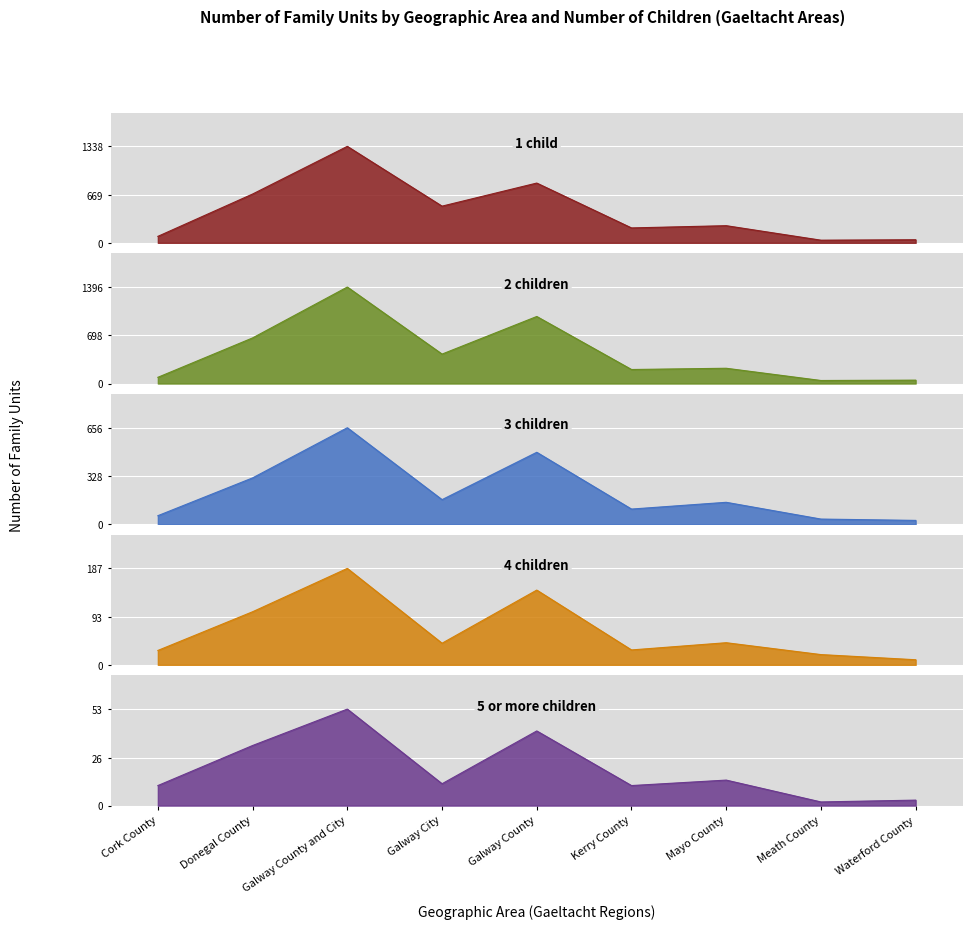

At which category does 2 children reach its first local peak?

Galway County and City